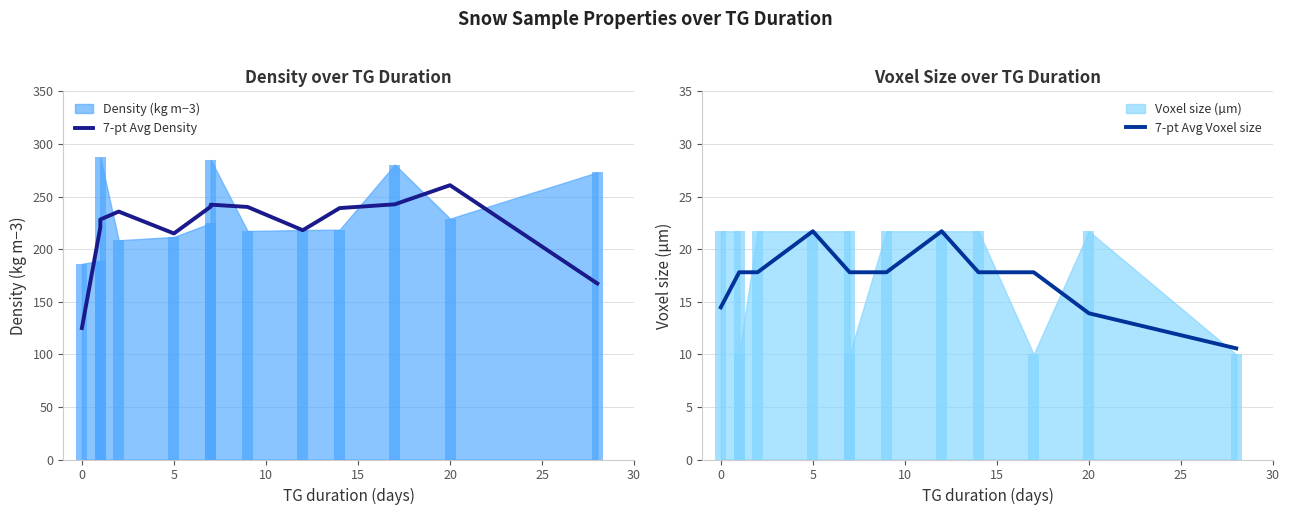

How many groups of bars are there?

13